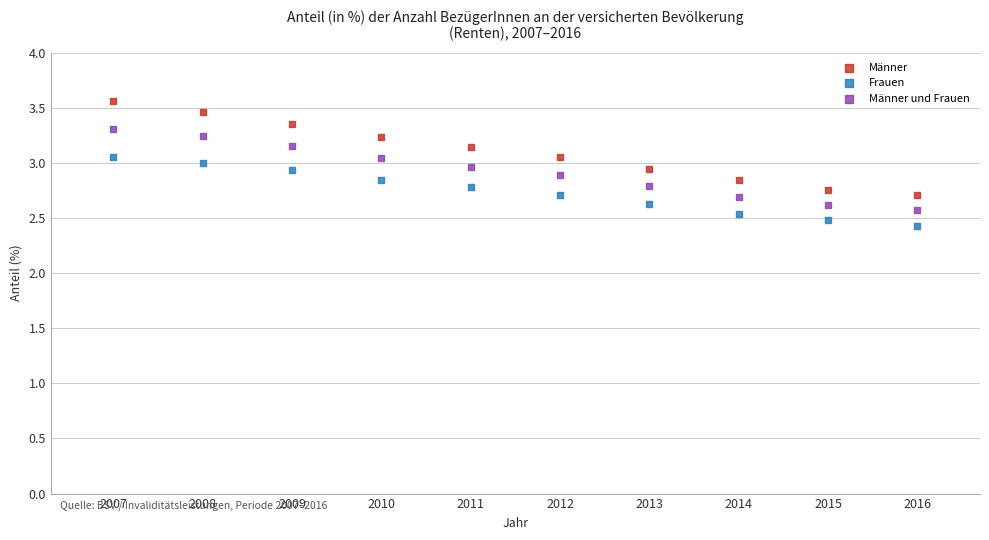

Which series reaches the minimum Y coordinate?

Frauen